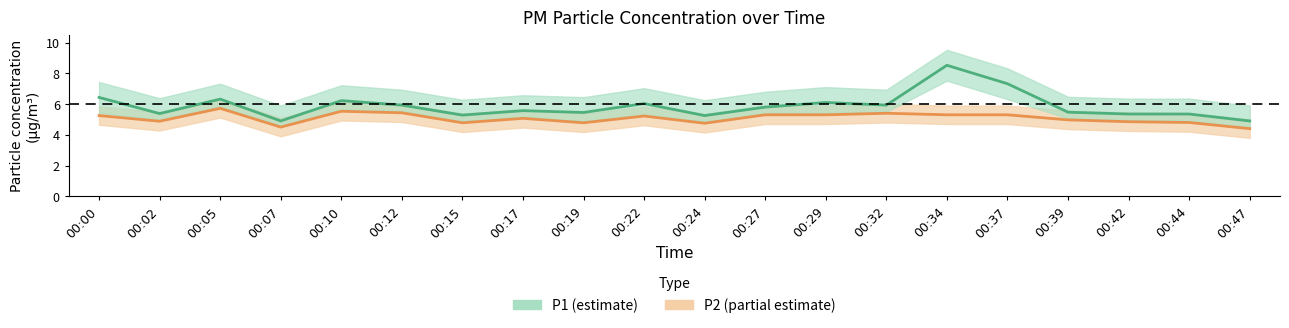

What is the value of the P1 point at the 3rd from the left?

6.3